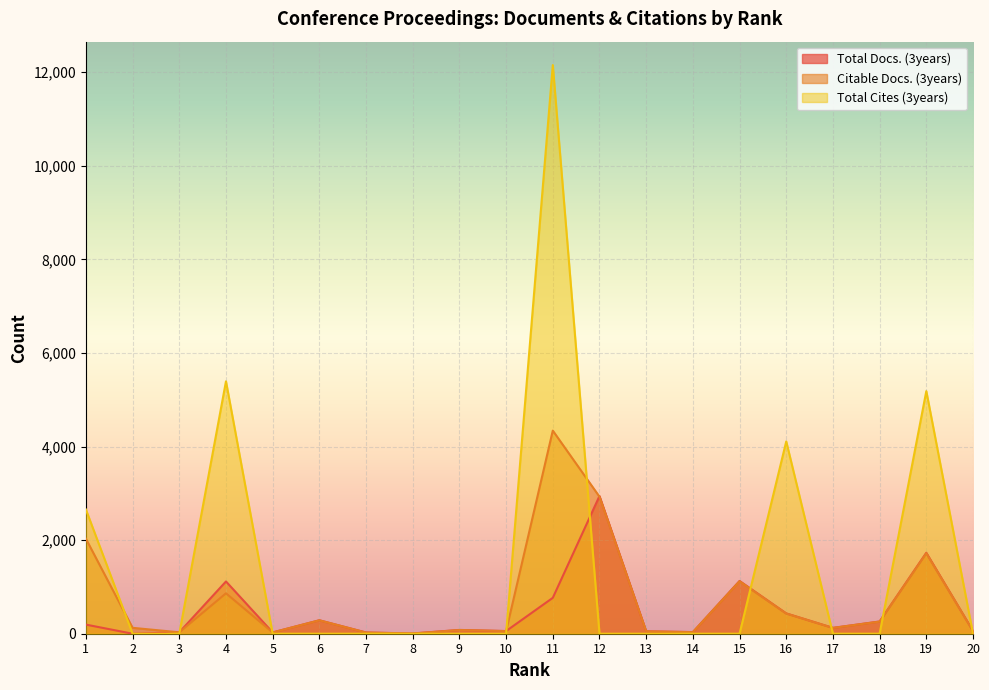

What is the value of the Citable Docs. (3years) point at the 5th from the left?

27